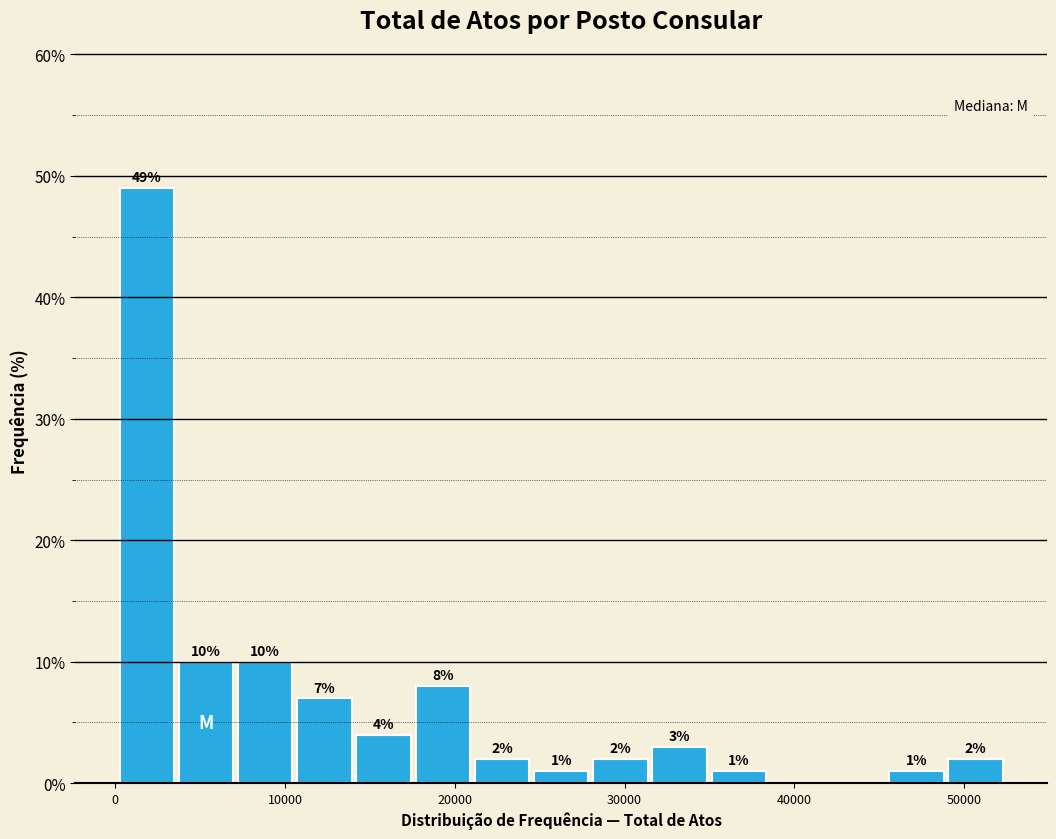

Around what value on the x-axis is the tallest bar? Give the approximate position of its centre, as read against the axis.

2000